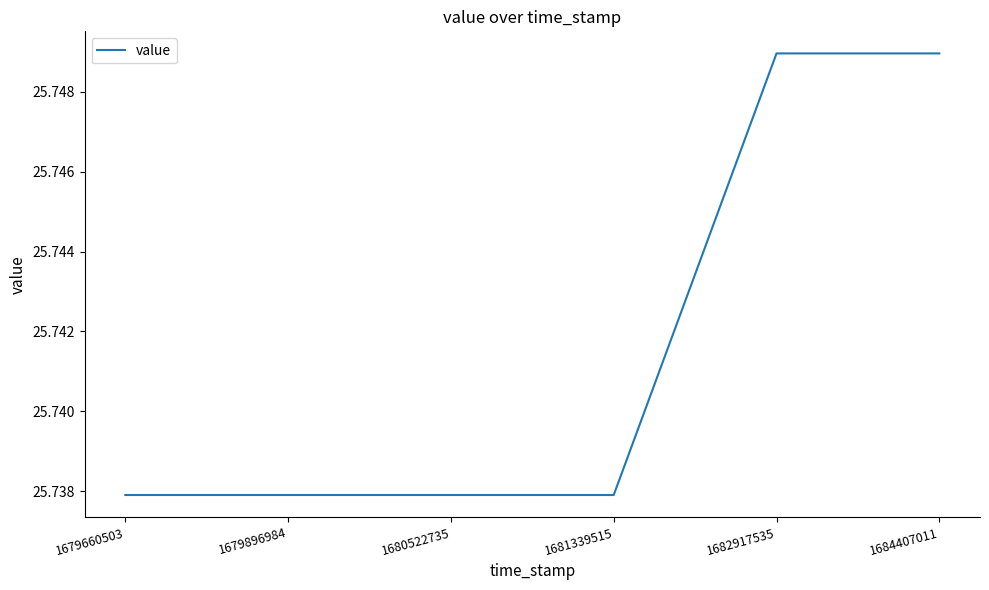

How many values are between 25 and 26?

6